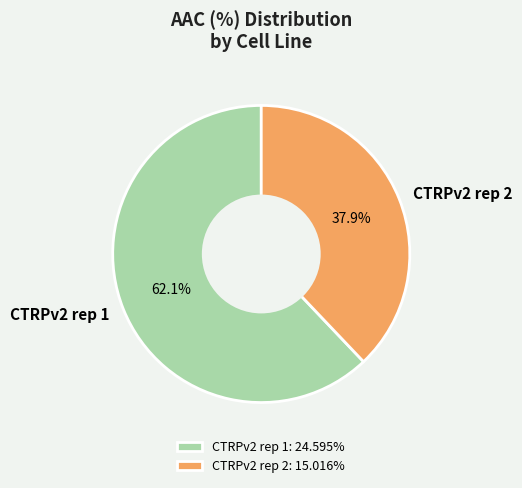

Between CTRPv2 rep 2 and CTRPv2 rep 1, which is larger?

CTRPv2 rep 1